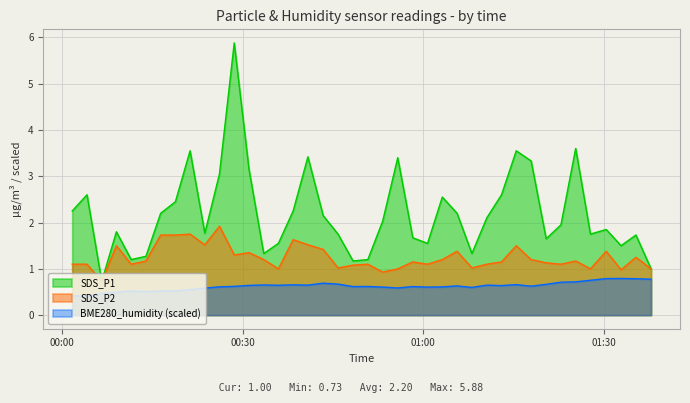

True or false: SDS_P2 and BME280_humidity intersect in this chart.

False